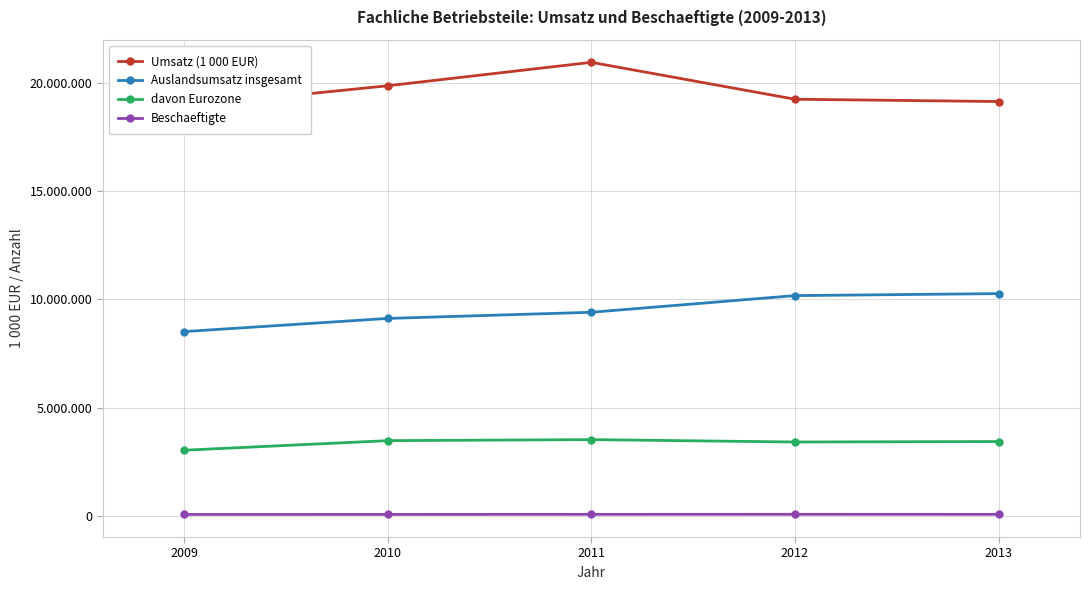

What is the difference between the maximum and minimum values in the Beschaeftigte series?

4871